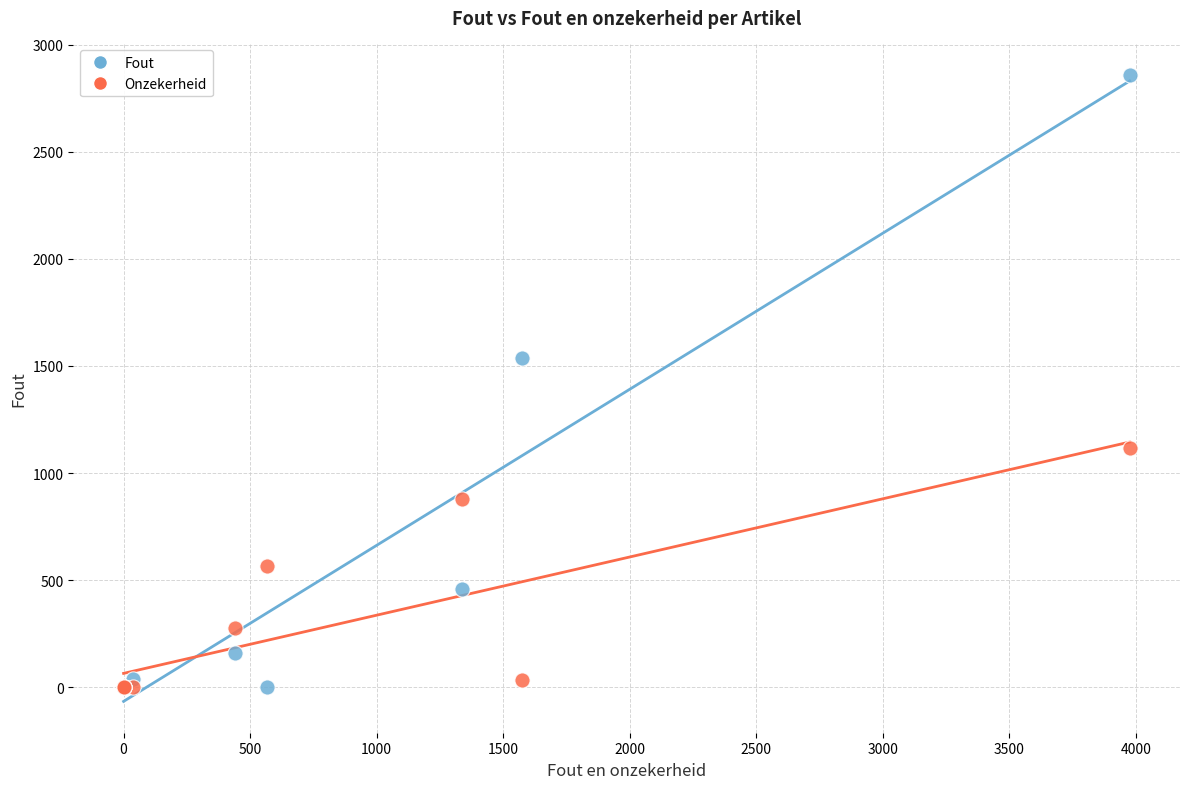

Across all series, what Y value is closest to 1429?

1538